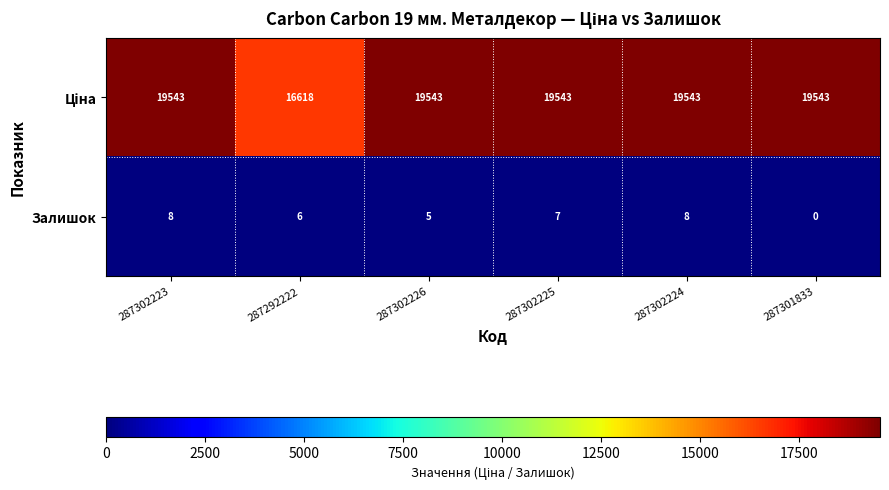

Count the number of categories in the chart.

6